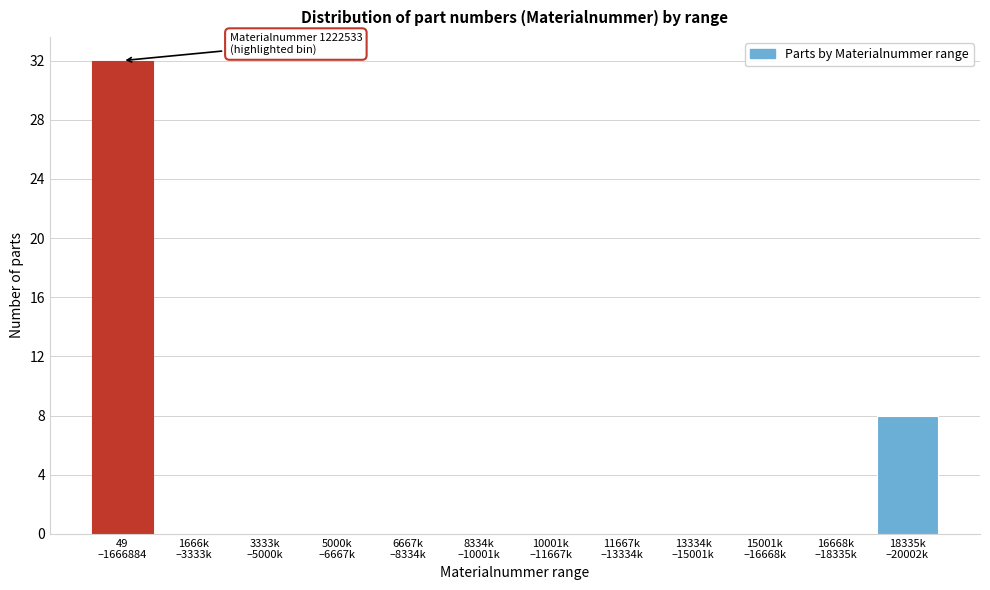

What is the greatest value displayed?

32